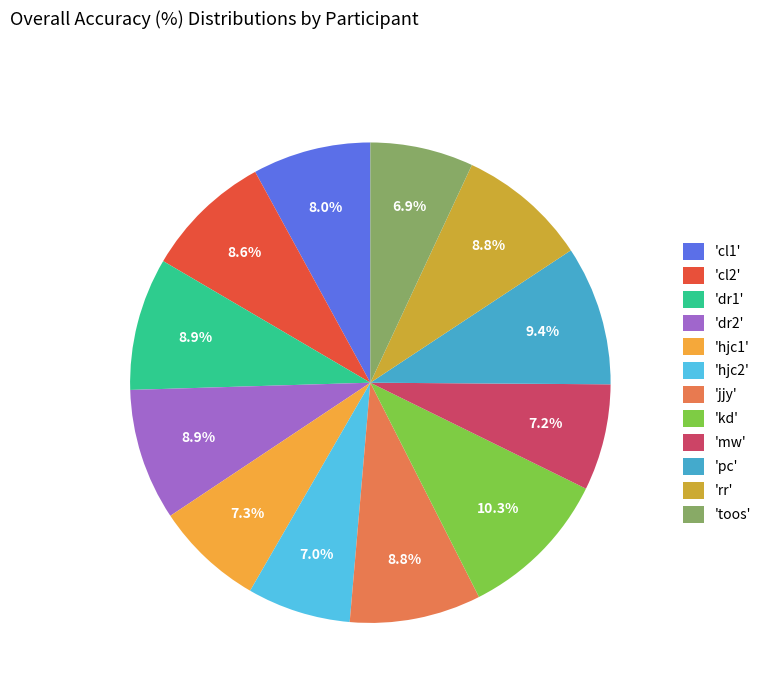

Count the number of slices in the pie.

12